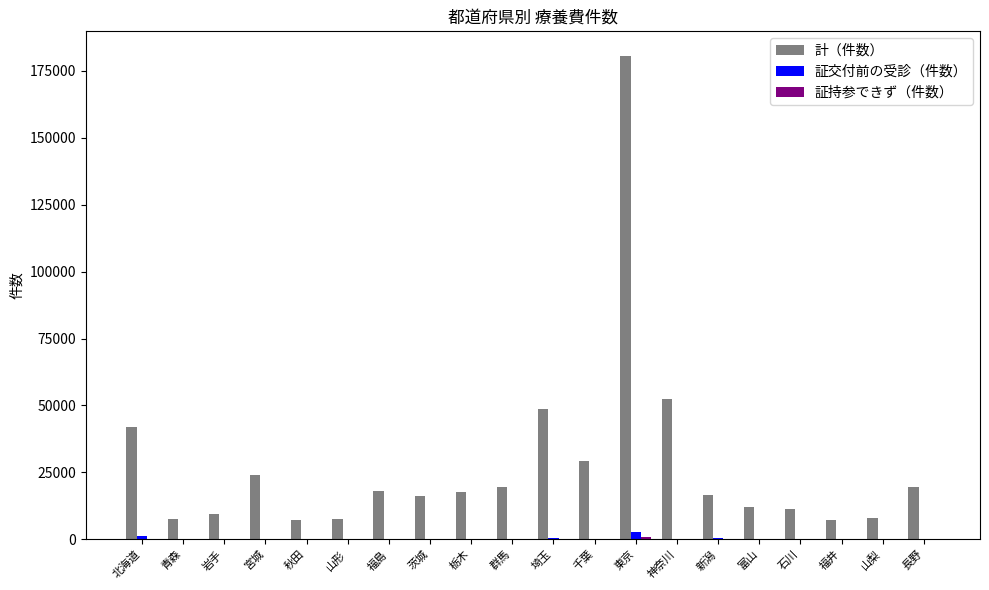

Which label corresponds to the largest value in the chart?

東京